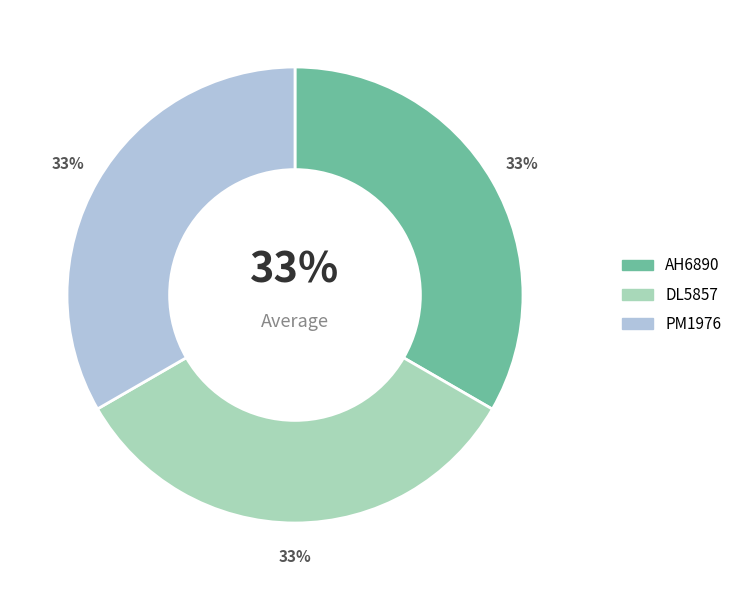

Does PM1976 account for over 50% of the chart?

No